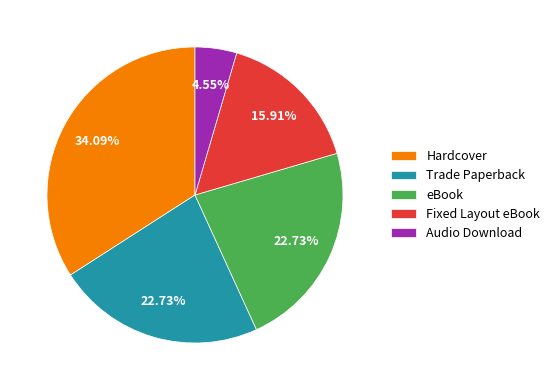

The Audio Download slice represents 5% of the pie. True or false?

True